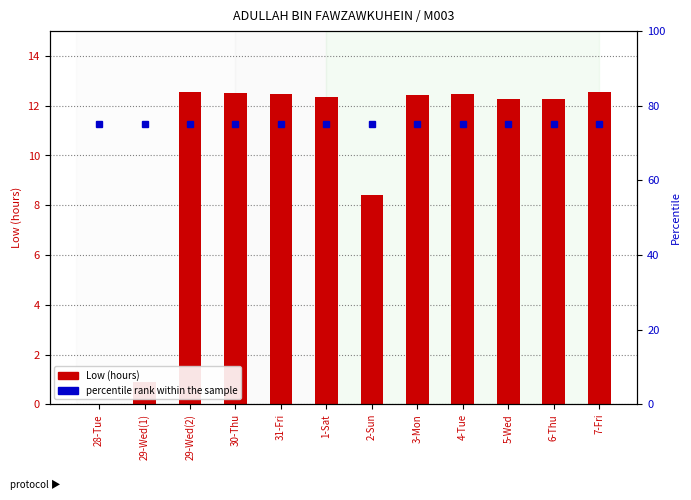

Reading right to left, extract all data points from this chart.

Low (hours): 7-Fri=12.6	6-Thu=12.3	5-Wed=12.3	4-Tue=12.5	3-Mon=12.4	2-Sun=8.4	1-Sat=12.4	31-Fri=12.5	30-Thu=12.5	29-Wed(2)=12.6	29-Wed(1)=0.9	28-Tue=0.0
percentile rank within the sample: 7-Fri=75.0	6-Thu=75.0	5-Wed=75.0	4-Tue=75.0	3-Mon=75.0	2-Sun=75.0	1-Sat=75.0	31-Fri=75.0	30-Thu=75.0	29-Wed(2)=75.0	29-Wed(1)=75.0	28-Tue=75.0